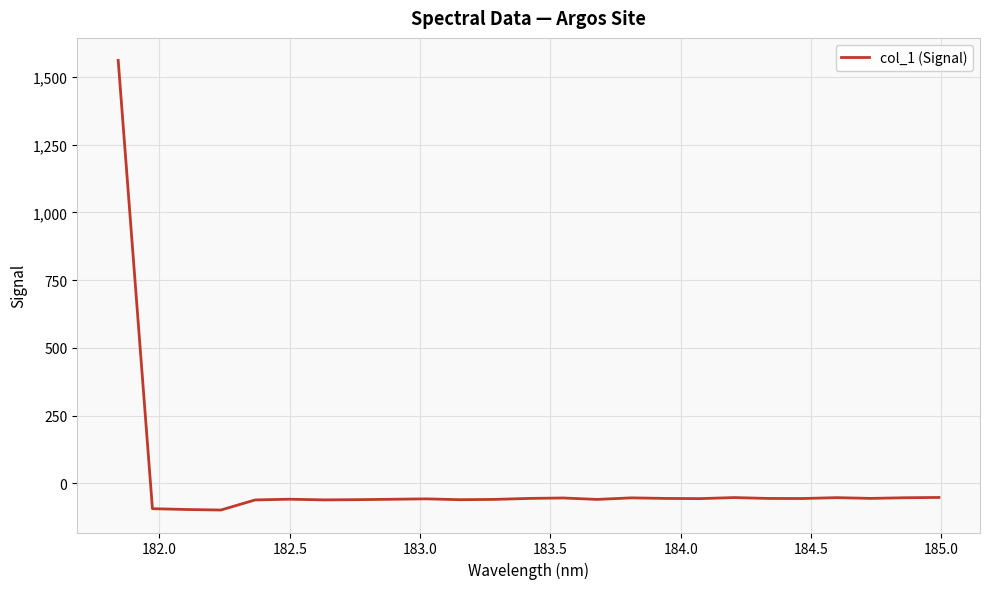

What is the maximum value shown in the chart?

1561.4